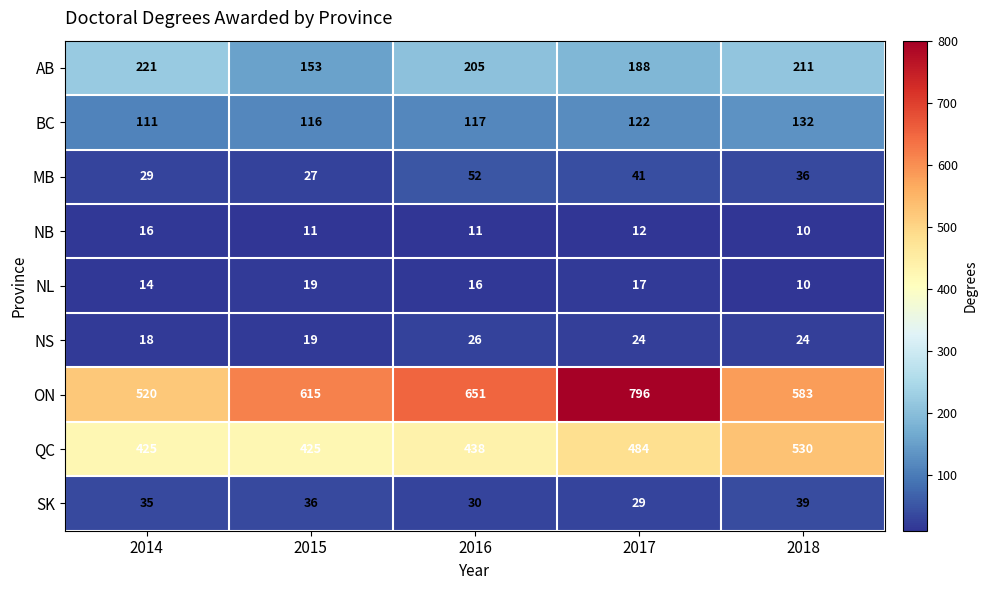

What is the maximum value shown in the chart?

796